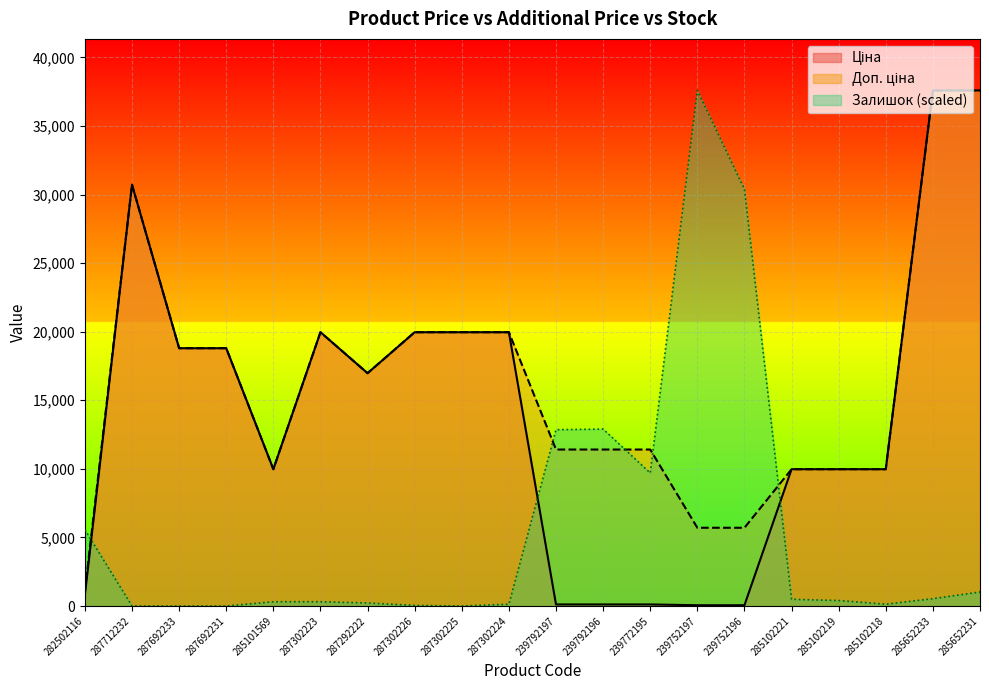

Count the number of categories in the chart.

20